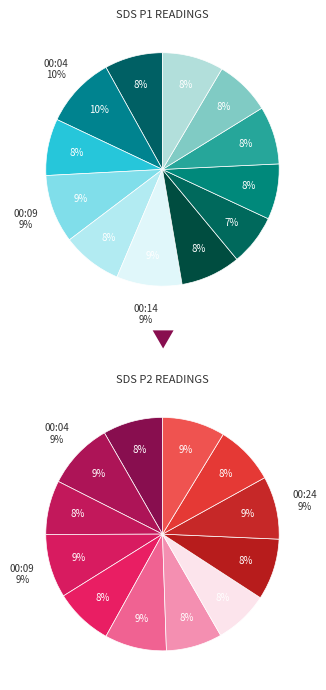

What percentage is the 2022/03/01 00:21 slice, to the nearest percent?

8%